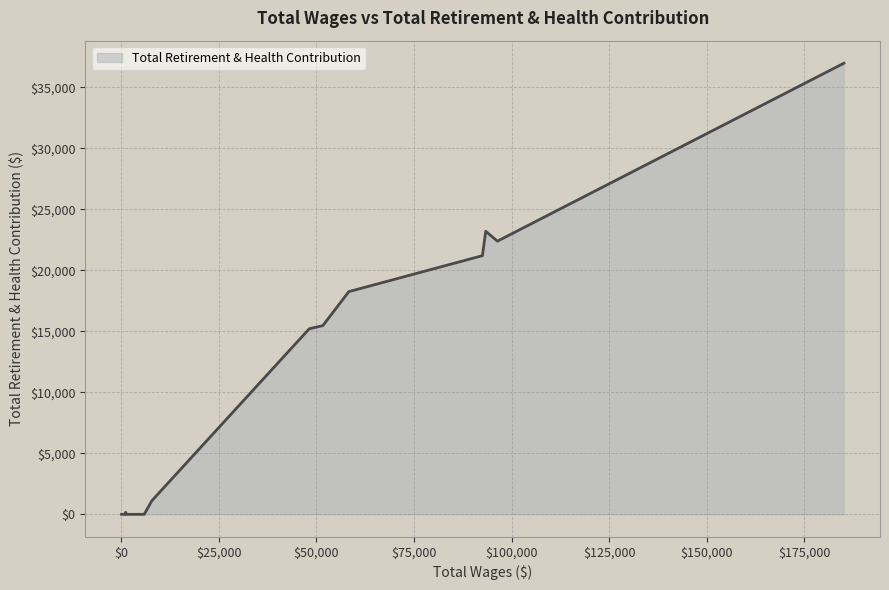

What is the greatest value displayed?

36987